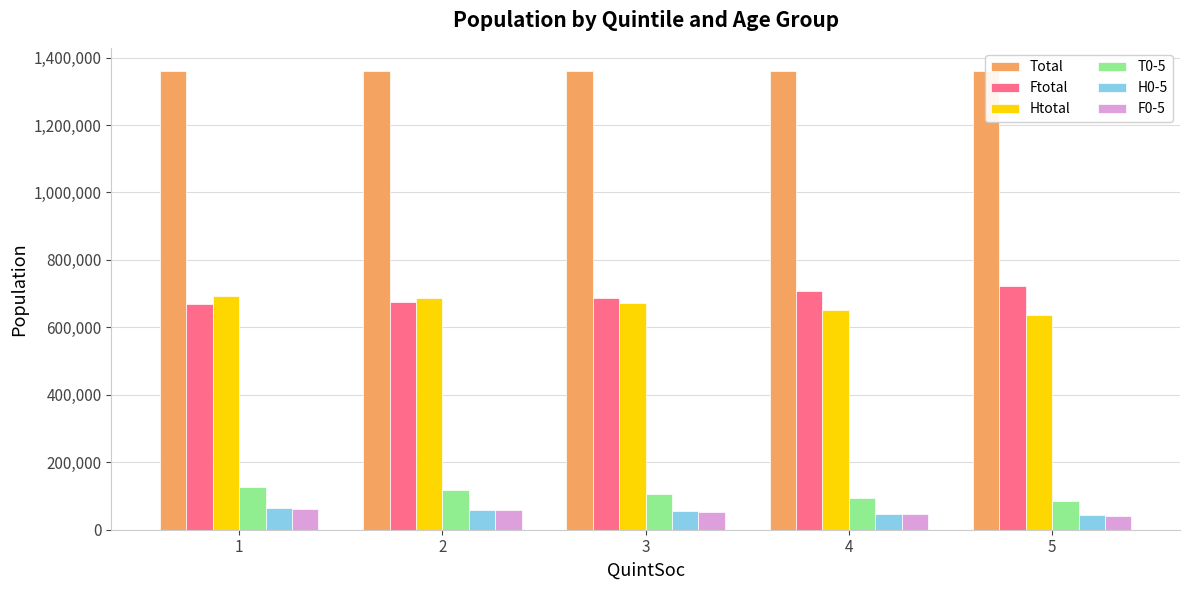

What is the sum of the Total values at 3 and 2?

2717720